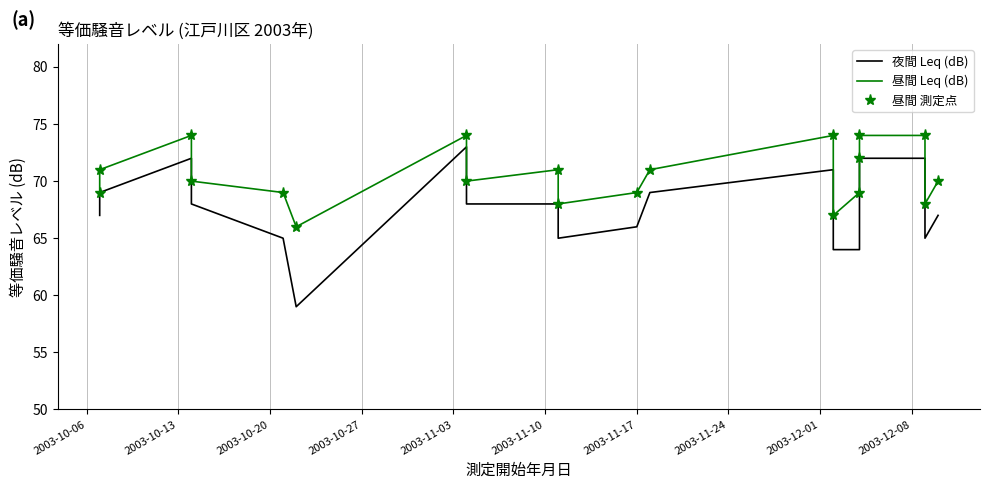

Count the 昼間 Leq (dB) values in the range 69 to 74.

16